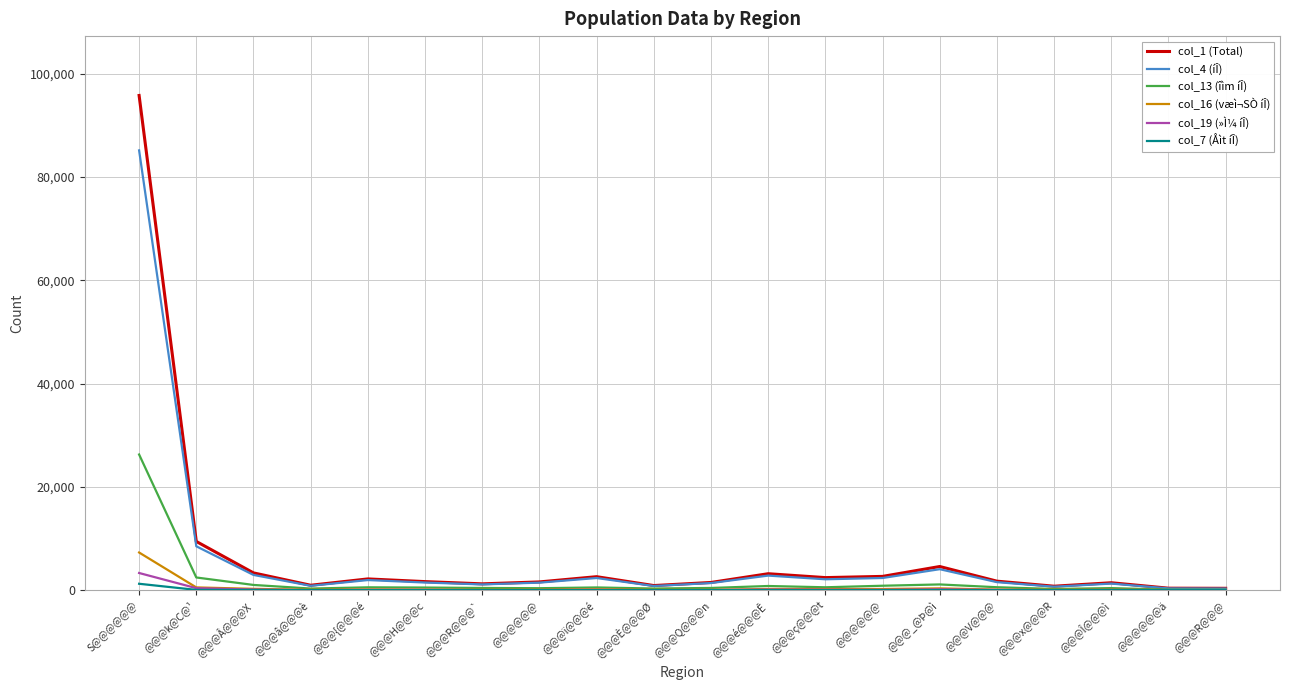

Where is the first local minimum for col_7 (Åìt íÎ)?

@@@â@@@è